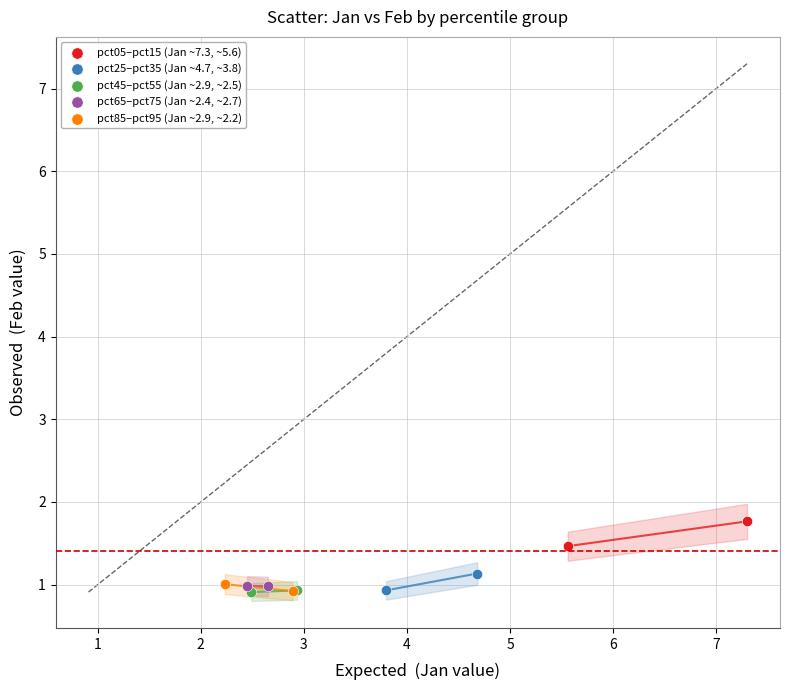

What are all the series names shown in the legend?

pct05–pct15 (Jan ~7.3, ~5.6), pct25–pct35 (Jan ~4.7, ~3.8), pct45–pct55 (Jan ~2.9, ~2.5), pct65–pct75 (Jan ~2.4, ~2.7), pct85–pct95 (Jan ~2.9, ~2.2)